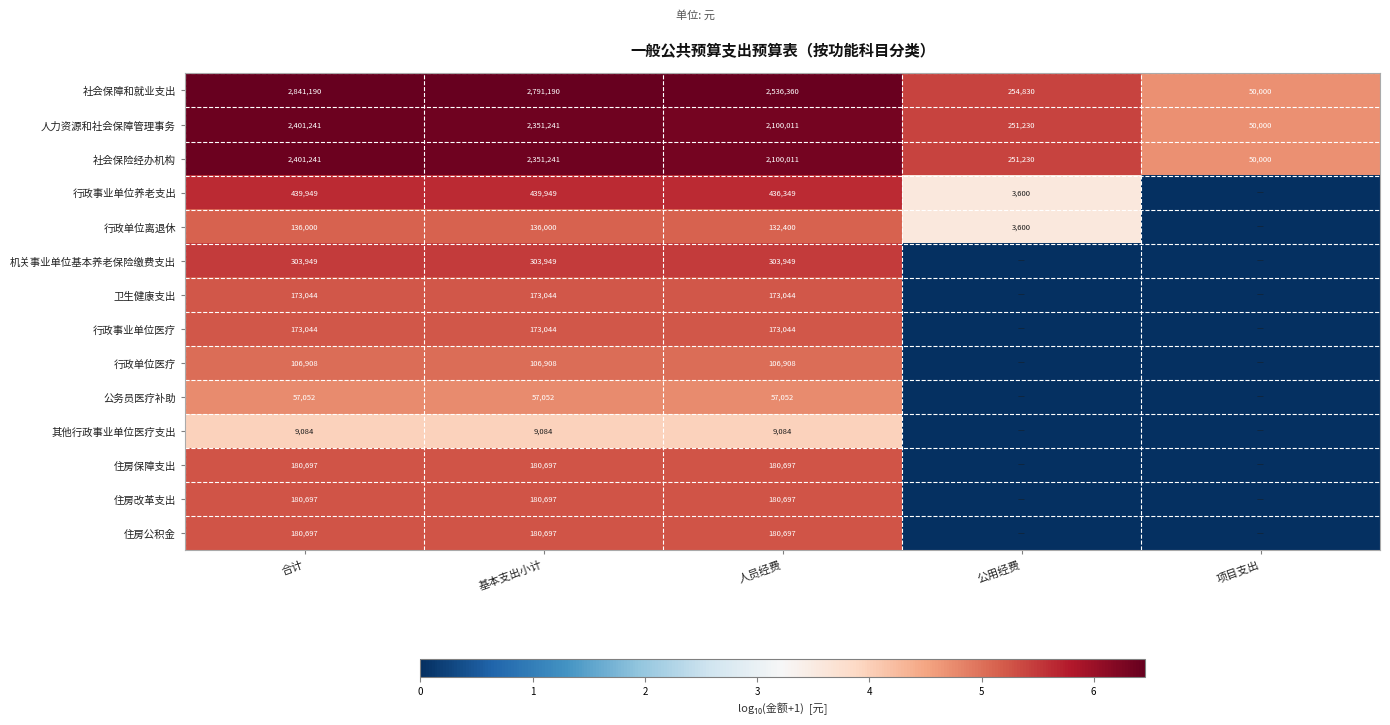

Which has a higher value, 合计 or 项目支出?

合计